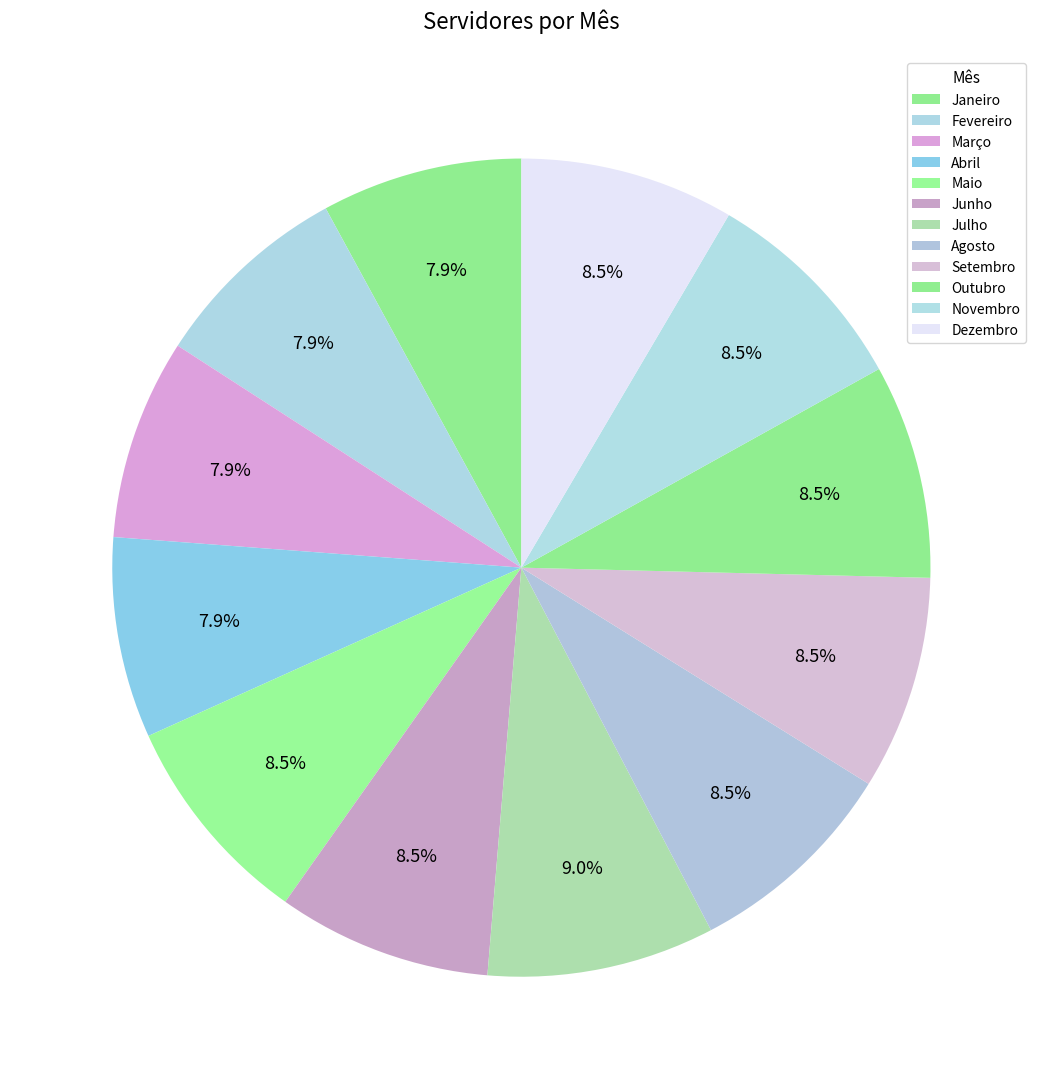

Count the number of slices in the pie.

12